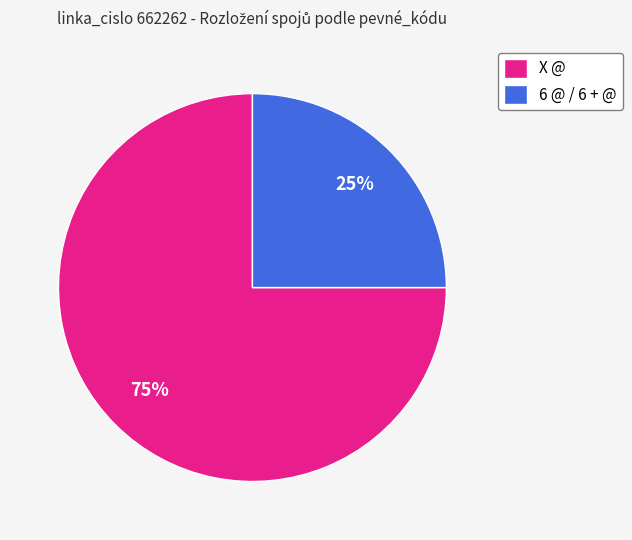

What is the majority slice?

X @